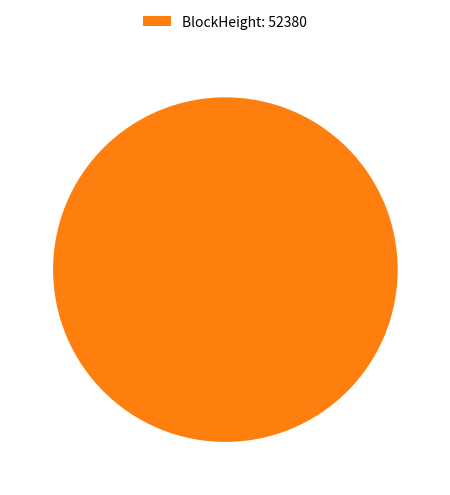

The BlockHeight: 52380 slice represents 100% of the pie. True or false?

True